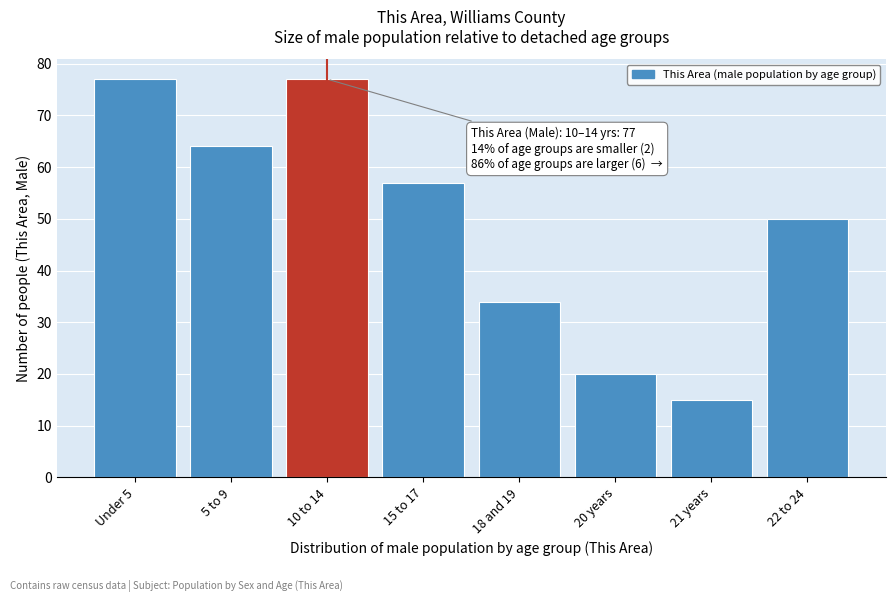

Reading left to right, list all the values displayed in this chart.

Under 5=77	5 to 9=64	10 to 14=77	15 to 17=57	18 and 19=34	20 years=20	21 years=15	22 to 24=50